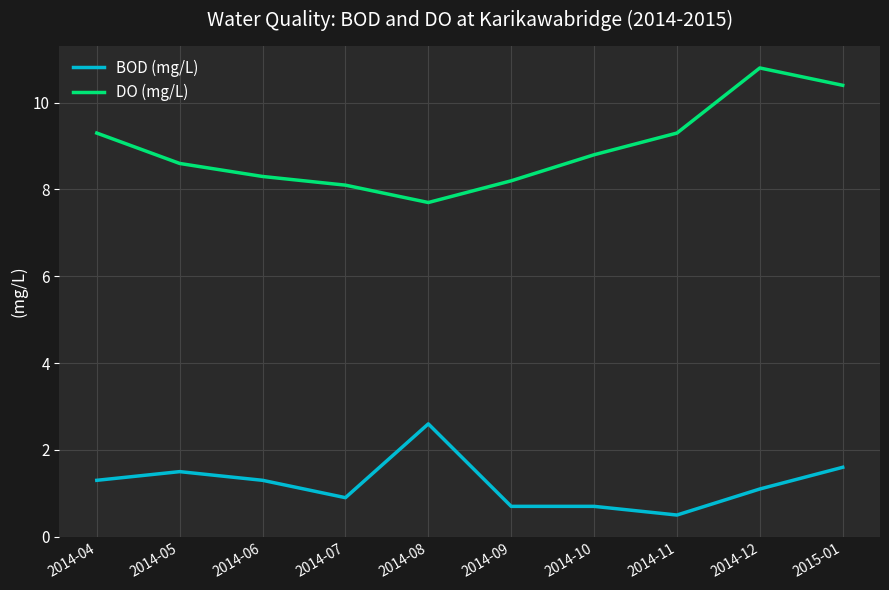

Between 2014-09 and 2014-12, which series saw the biggest shift?

DO (mg/L)